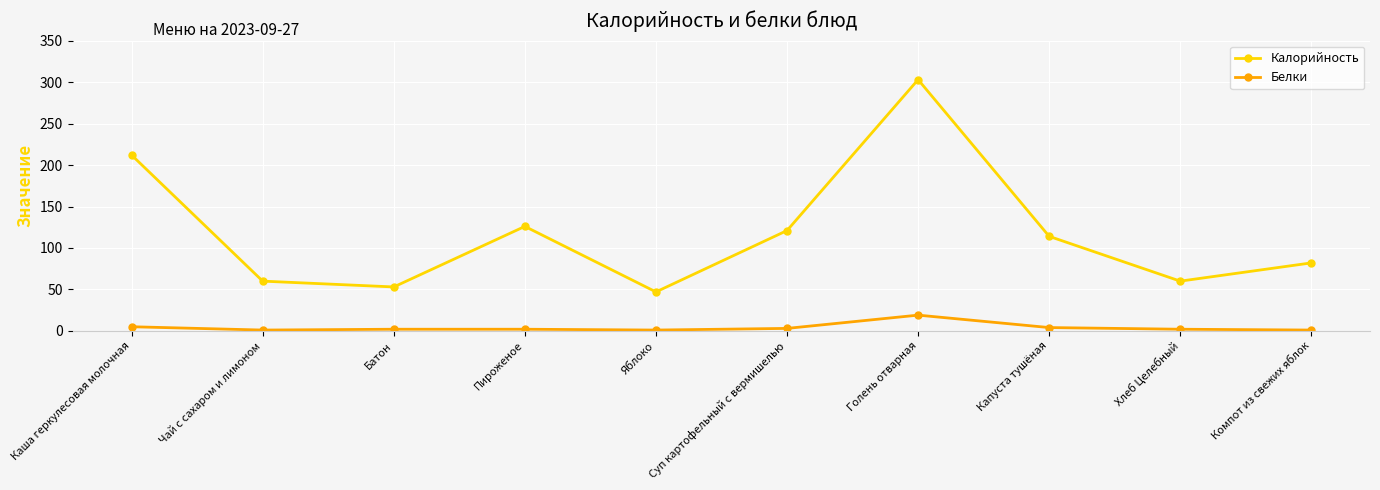

Where does the Белки series first go above 2?

Каша геркулесовая молочная